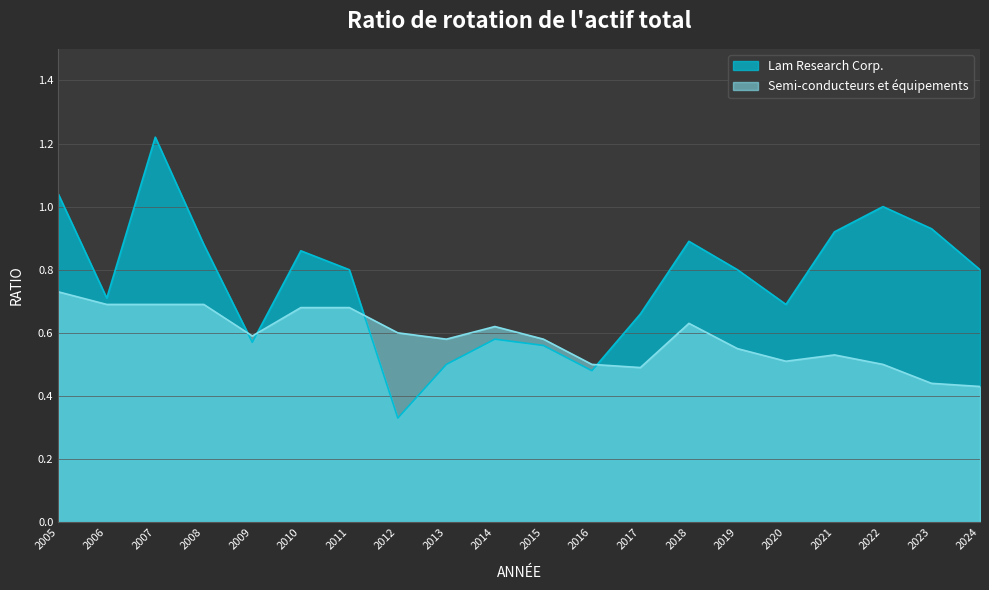

What is the total value across all series at 2006?

1.4